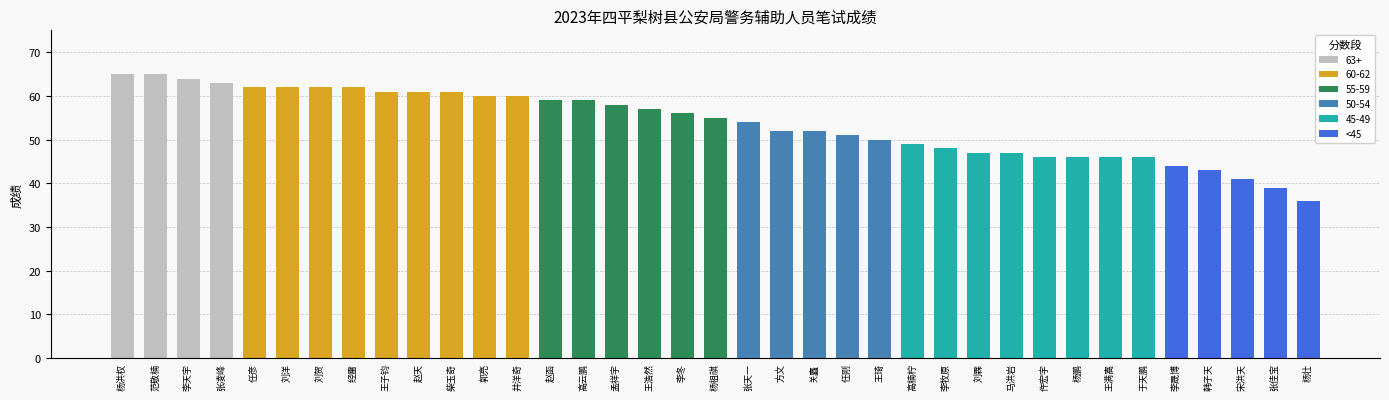

Where is the data nearest to the value 50?

王琦